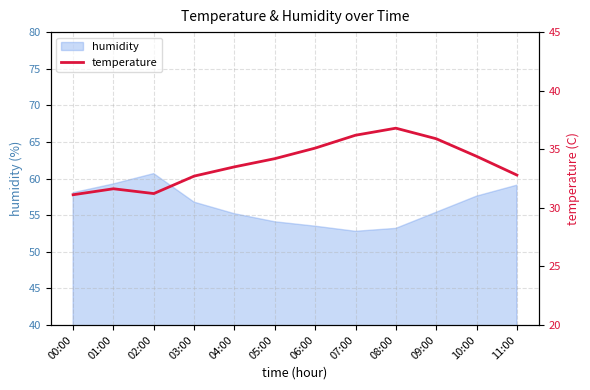

What position from the right is 10:00?

2